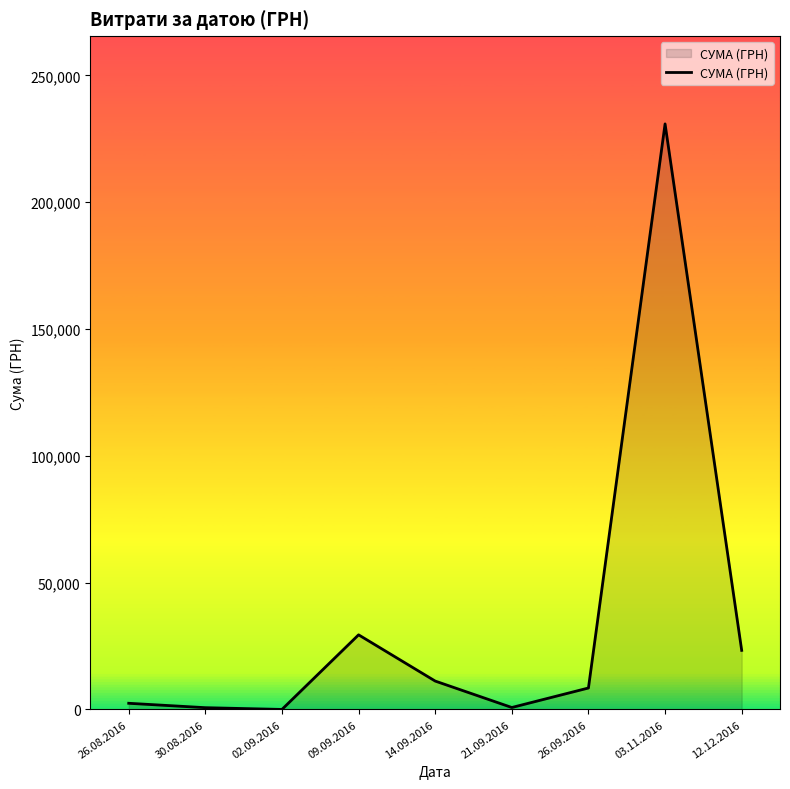

The value at 09.09.2016 is 43411.2. True or false?

False